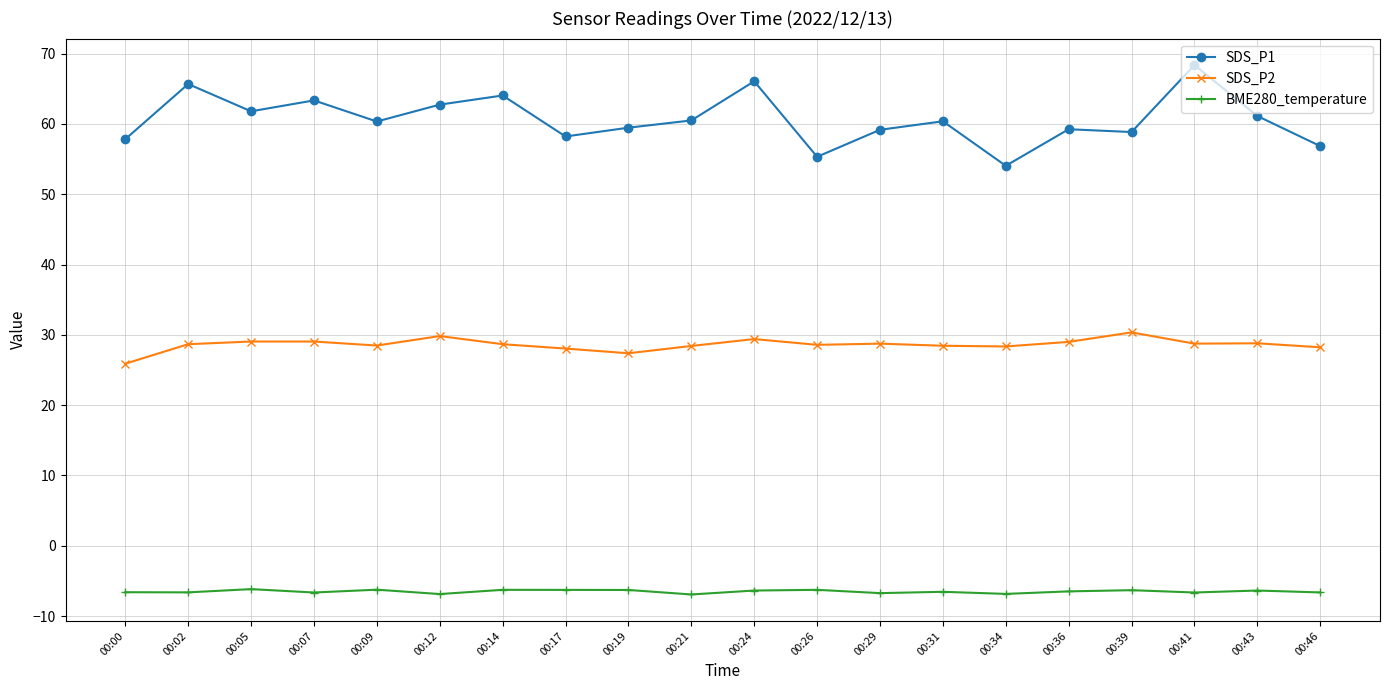

Which series has the largest total across all categories?

SDS_P1